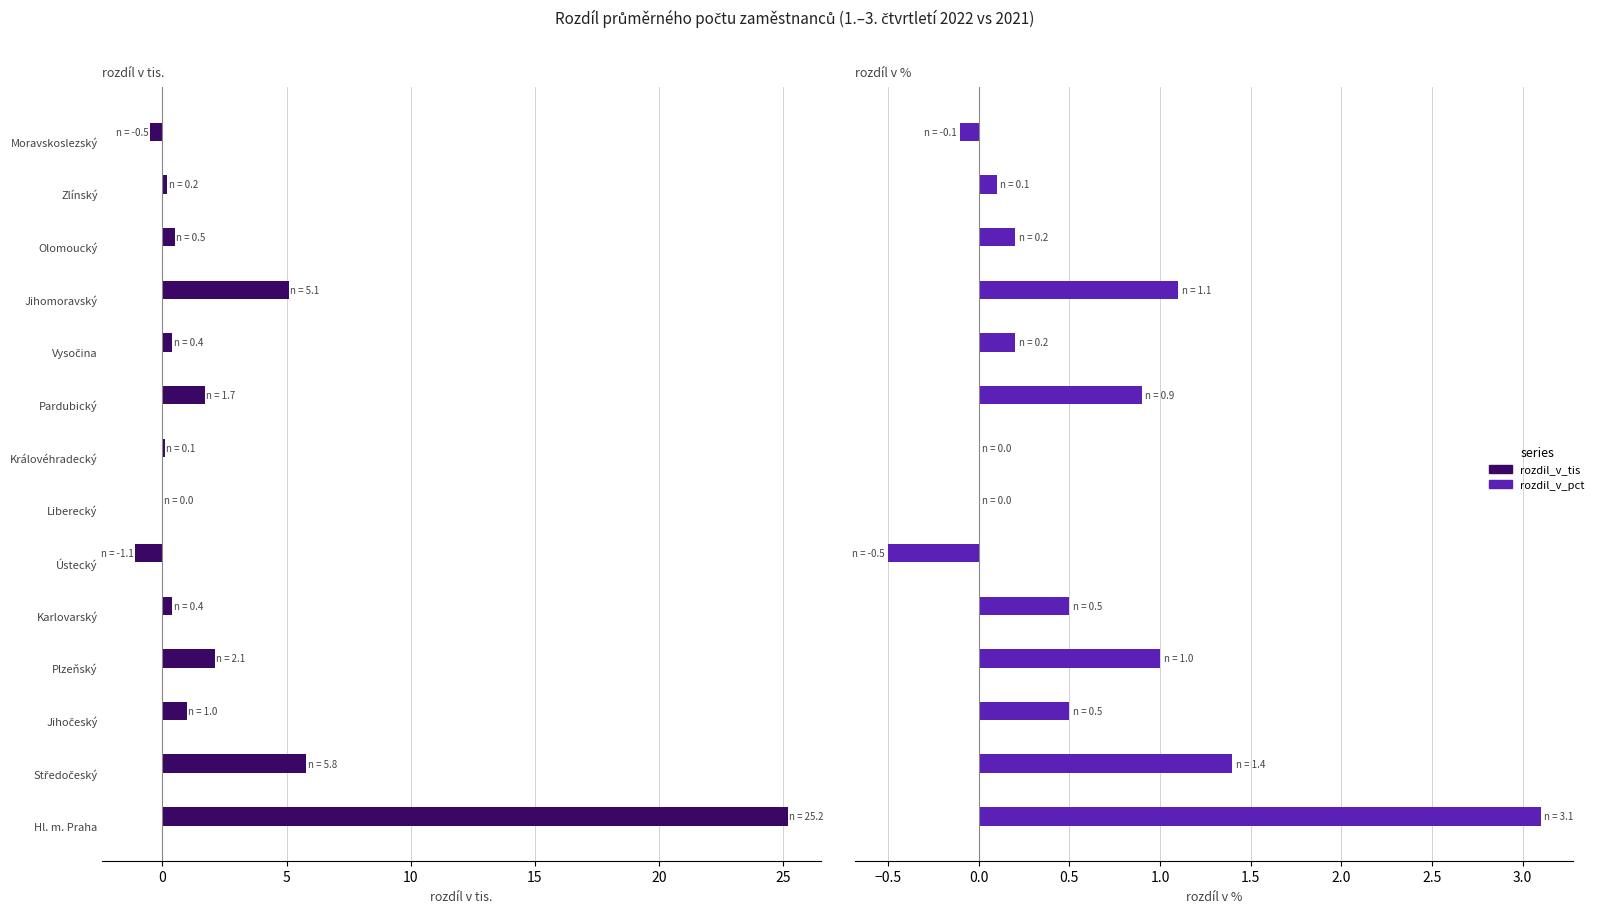

Are the bars horizontal?

Yes